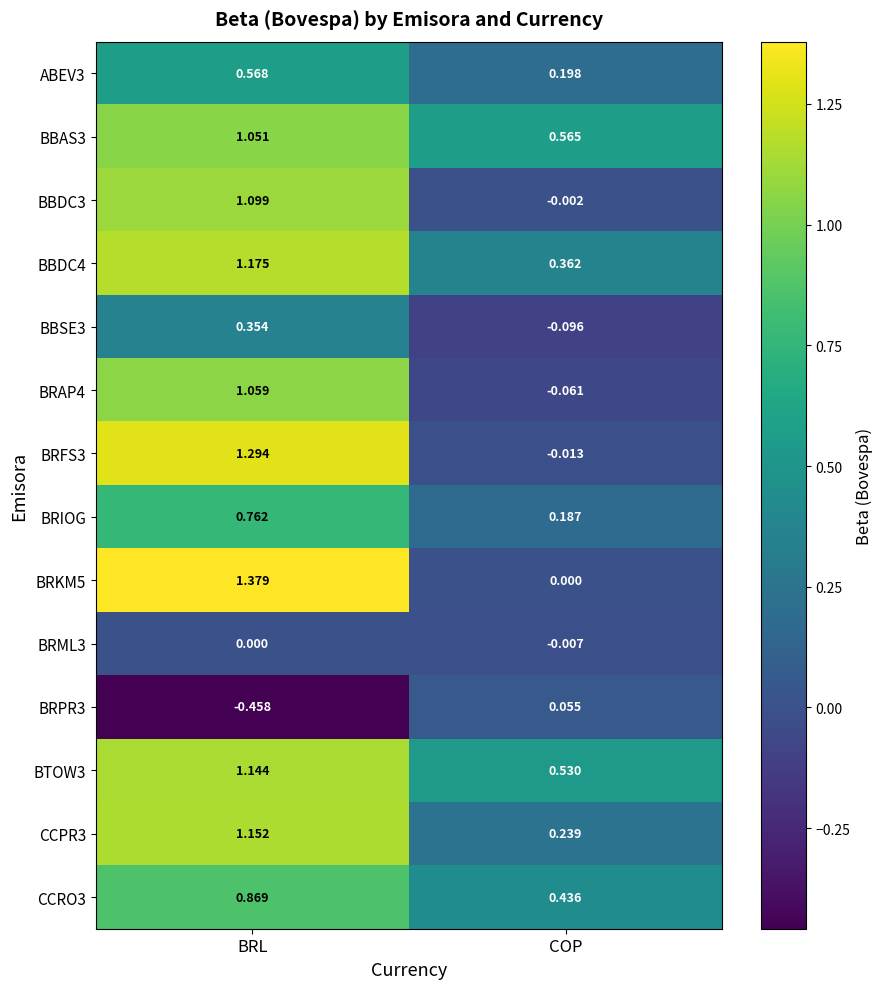

Rank the categories by BBSE3 value from lowest to highest.

COP, BRL